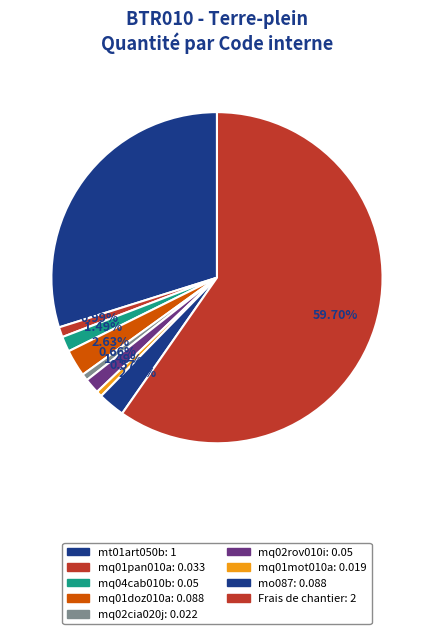

What is the largest slice in the pie chart?

Frais de chantier